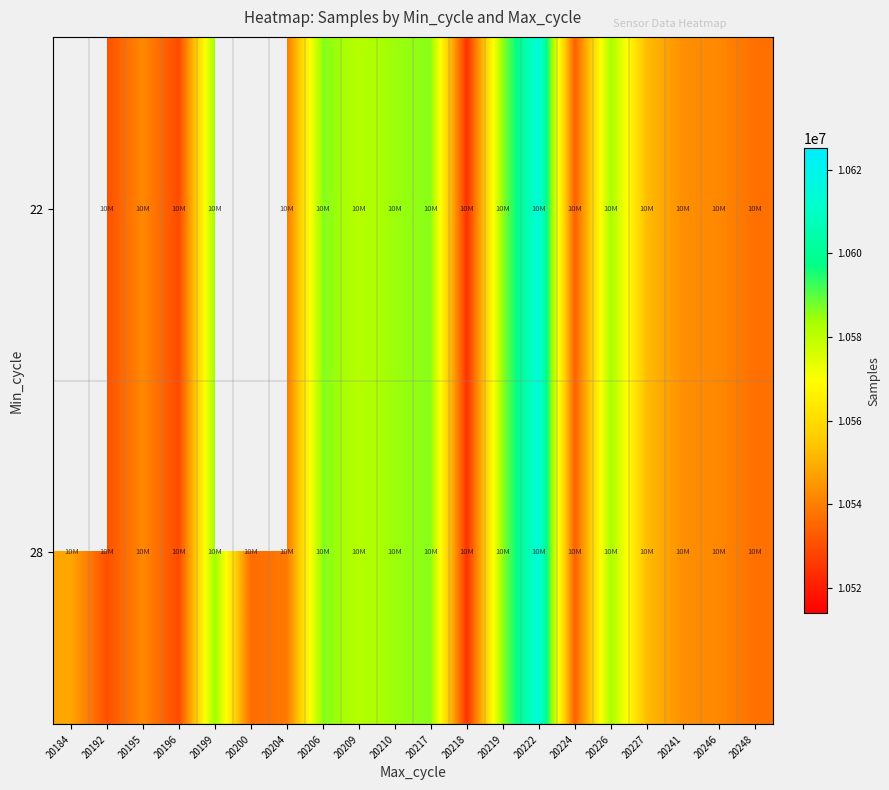

List the labels in order of 28 value, smallest first.

20218, 20196, 20192, 20224, 20200, 20248, 20204, 20246, 20195, 20241, 20184, 20227, 20209, 20226, 20210, 20199, 20219, 20217, 20206, 20222